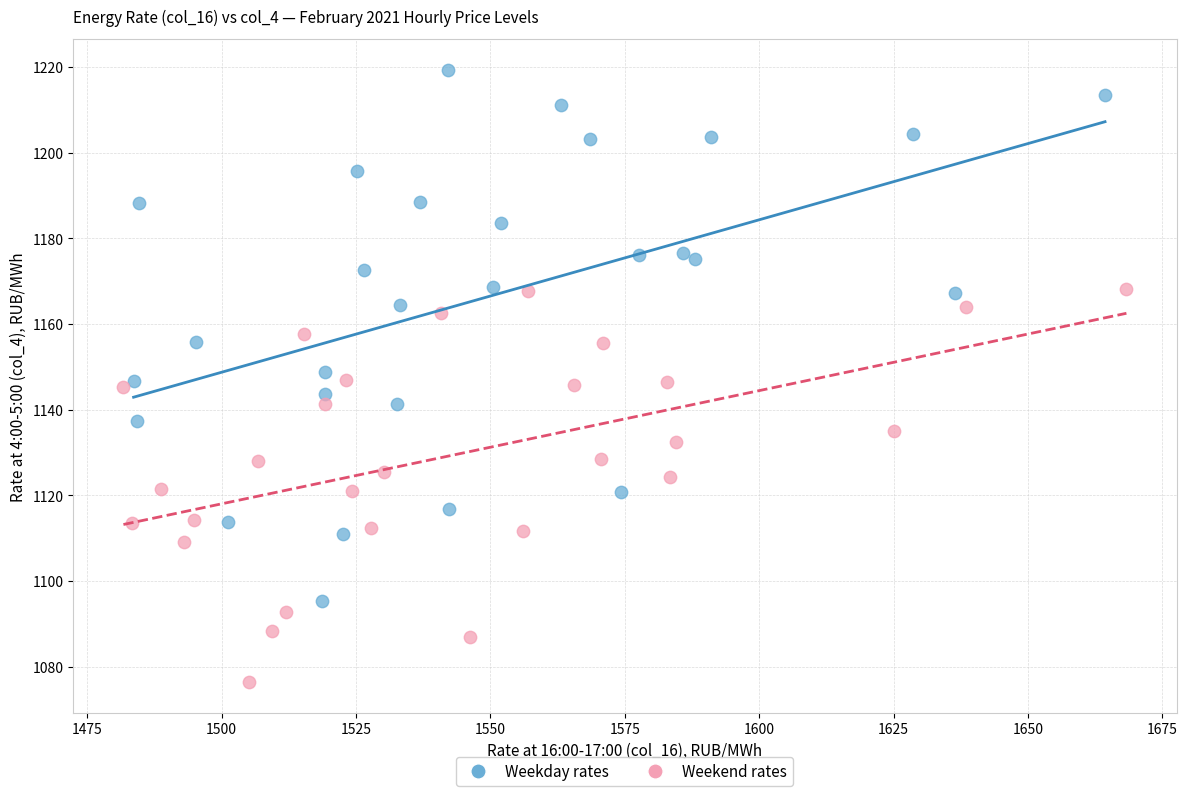

Which series contains the lowest Y value?

Weekend rates